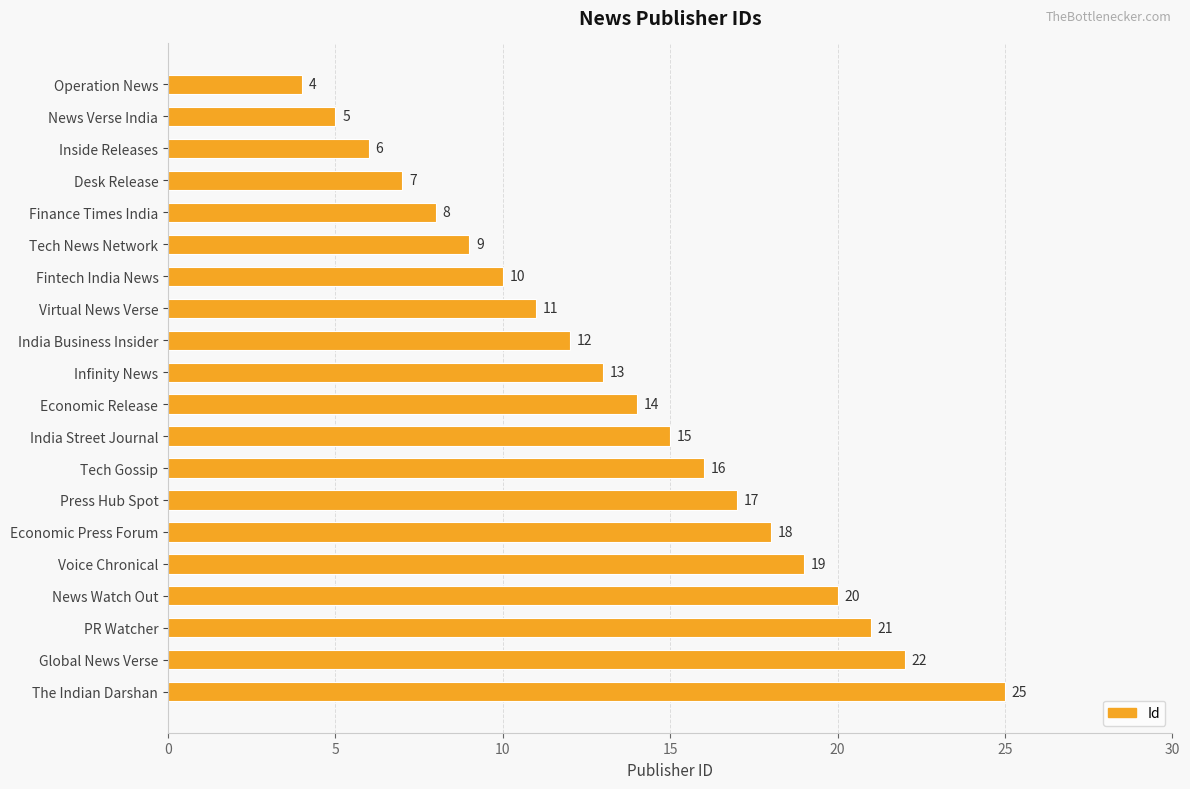

Count the number of categories in the chart.

20